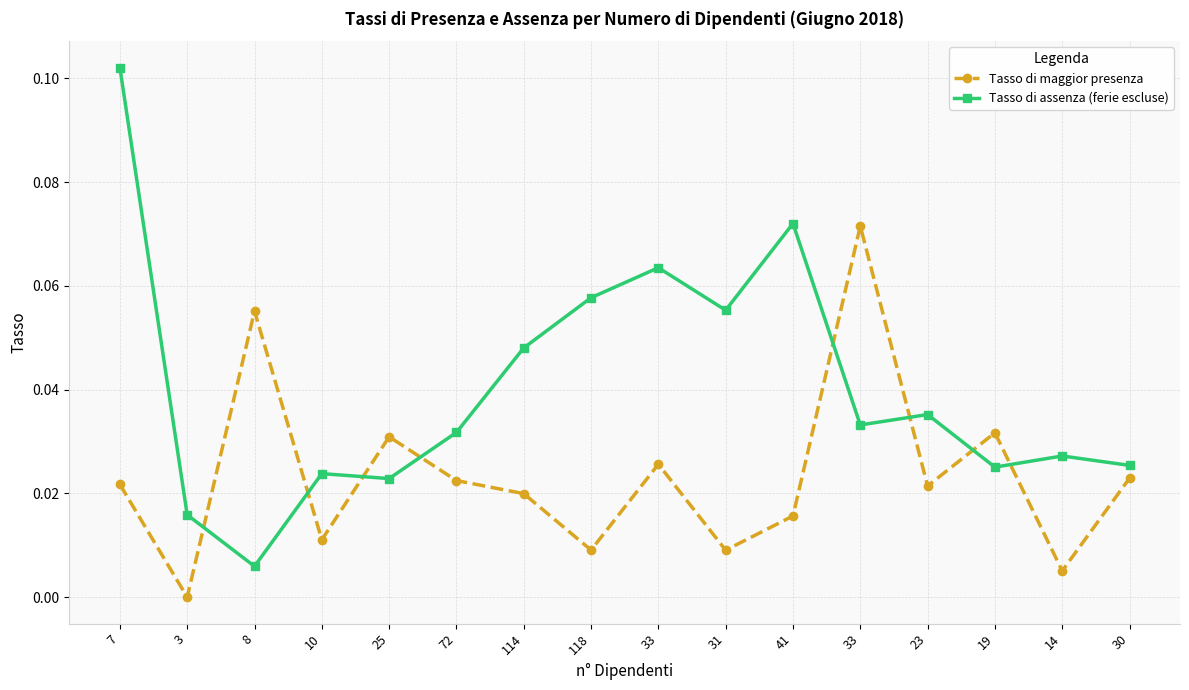

What is the maximum value shown in the chart?

0.1